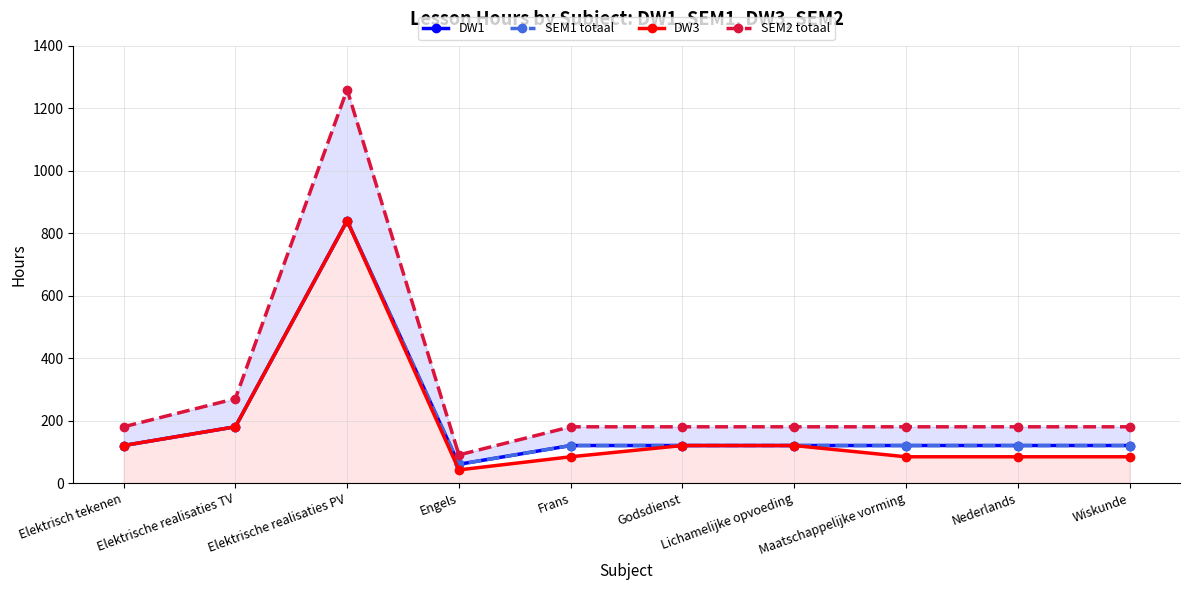

Between Godsdienst and Maatschappelijke vorming, which series saw the biggest shift?

DW3